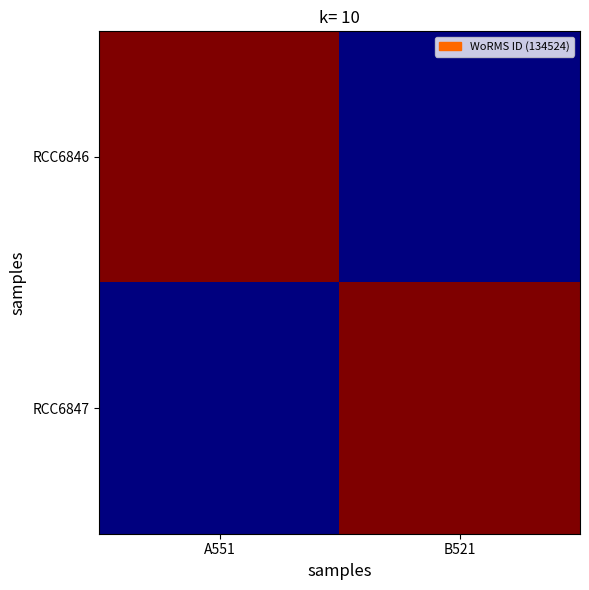

How many distinct data groups are displayed?

2